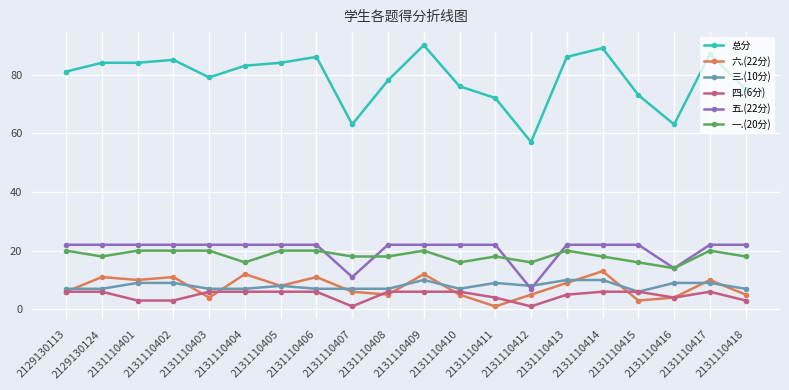

What value does the 六.(22分) series have at 2131110401?

10